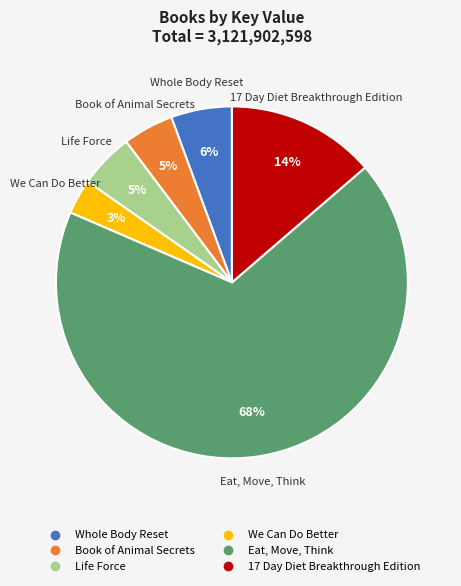

Which has a higher value, Book of Animal Secrets or Whole Body Reset?

Whole Body Reset